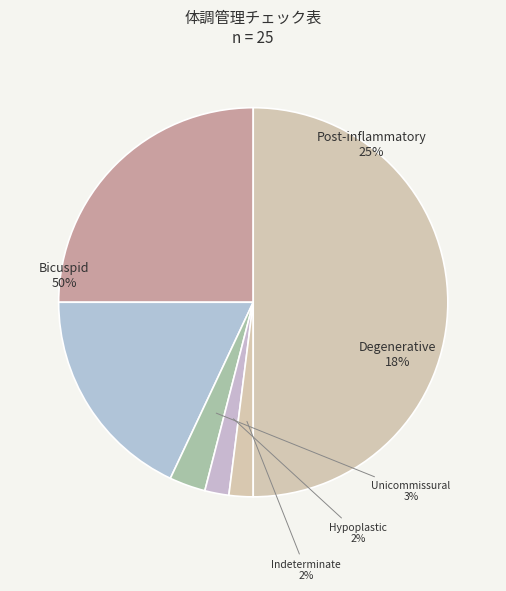

Does Unicommissural represent more than half of the total?

No